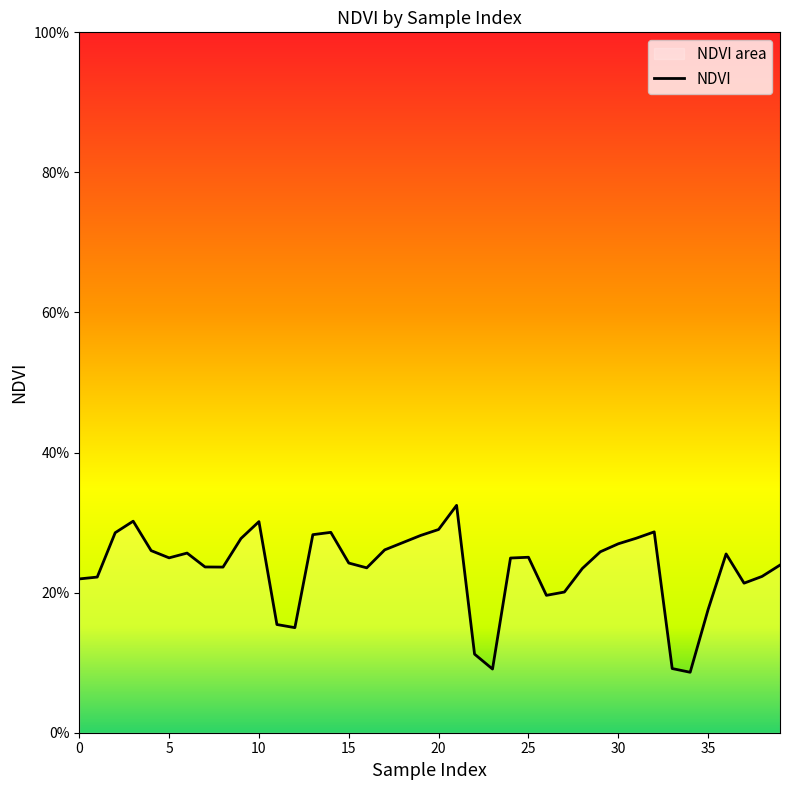

Reading right to left, transcribe all the data shown in this chart.

0.2	0.2	0.2	0.3	0.2	0.1	0.1	0.3	0.3	0.3	0.3	0.2	0.2	0.2	0.3	0.2	0.1	0.1	0.3	0.3	0.3	0.3	0.3	0.2	0.2	0.3	0.3	0.2	0.2	0.3	0.3	0.2	0.2	0.3	0.2	0.3	0.3	0.3	0.2	0.2